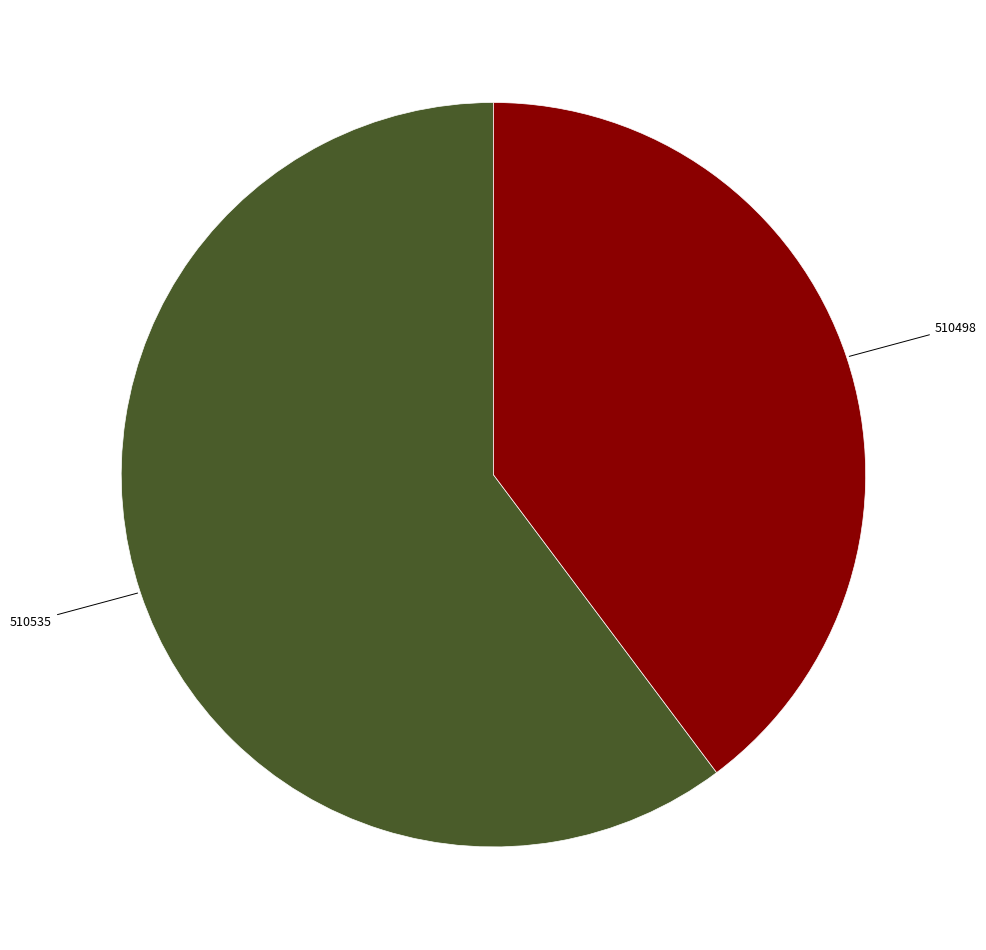

What is the smallest slice in the pie chart?

510498